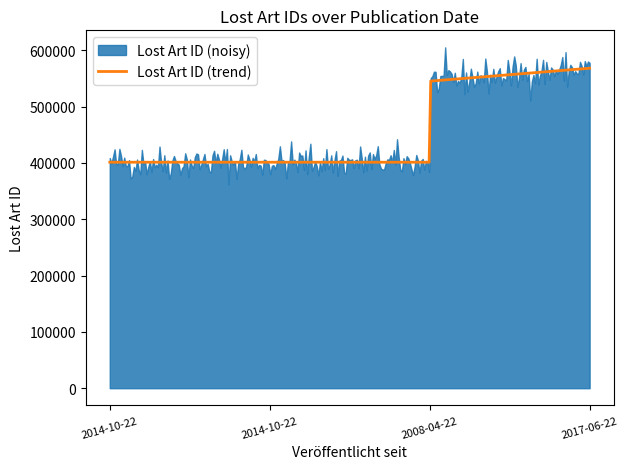

What is the label of the 3rd point from the right?

2014-10-22